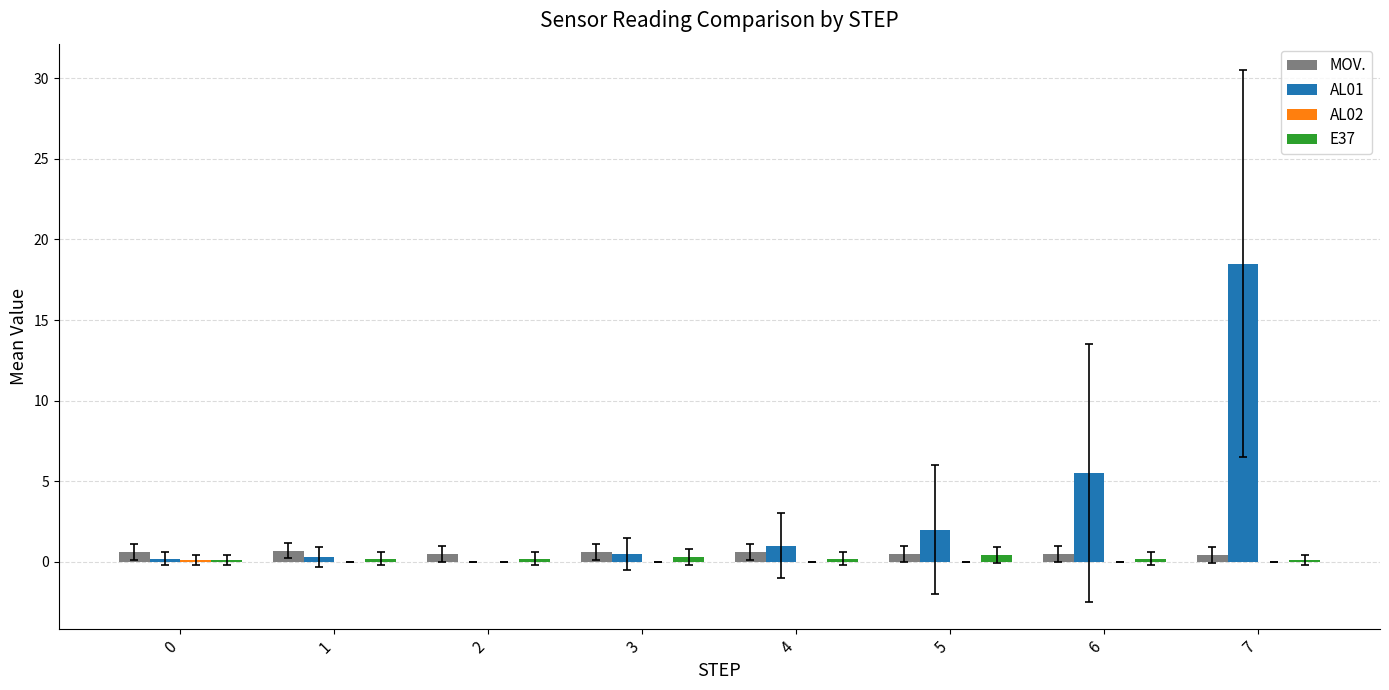

Between 0 and 7, which series saw the biggest shift?

AL01